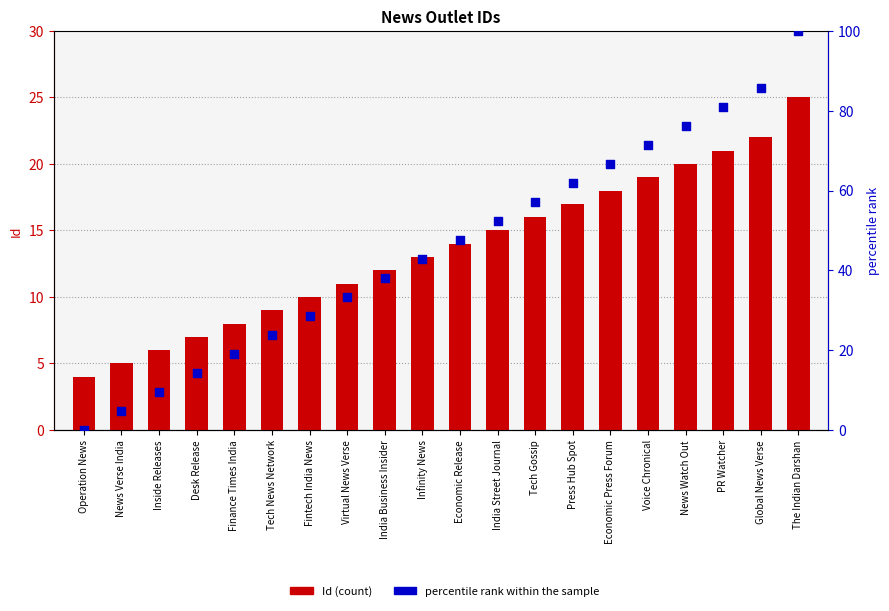

Is the value of Id at Tech News Network greater than the value of percentile rank within the sample at Desk Release?

No